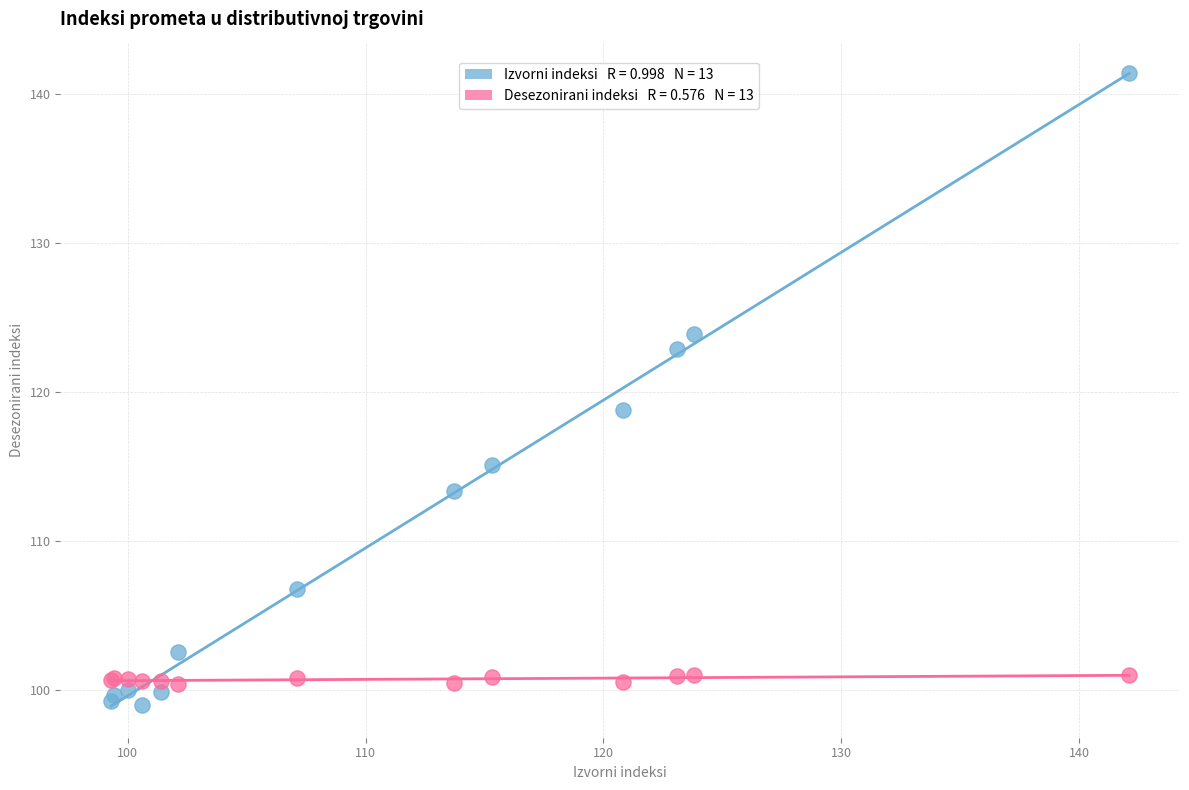

Across all series, what Y value is closest to 120?

118.8